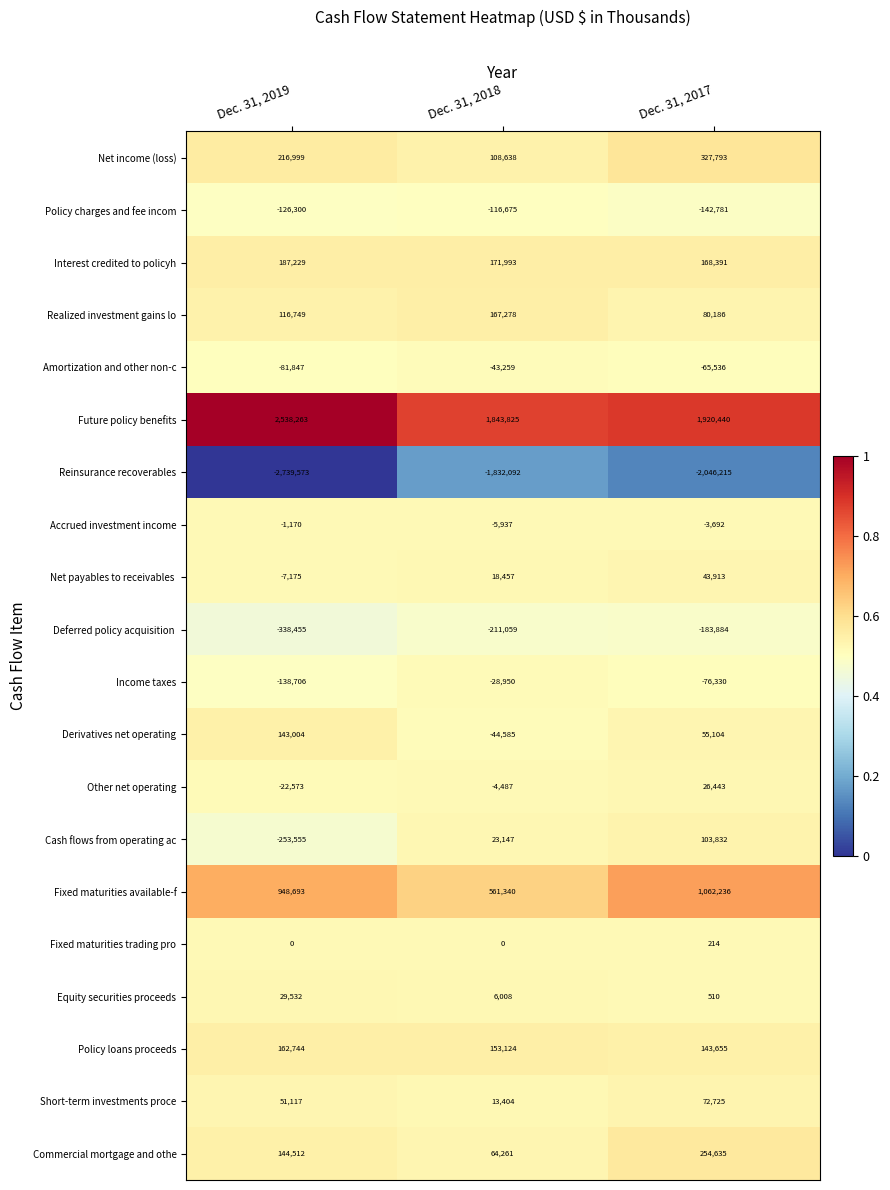

Is the value of Accrued investment income at Dec. 31, 2017 greater than the value of Policy charges and fee incom at Dec. 31, 2017?

Yes